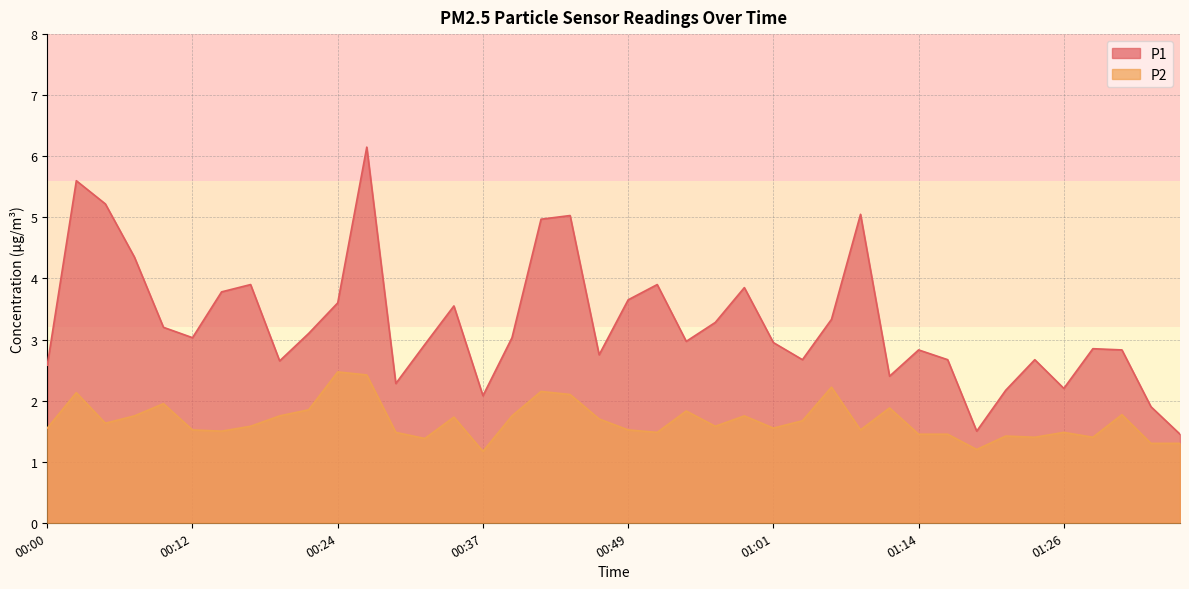

What is the approximate value of P2 at 01:09?

1.5